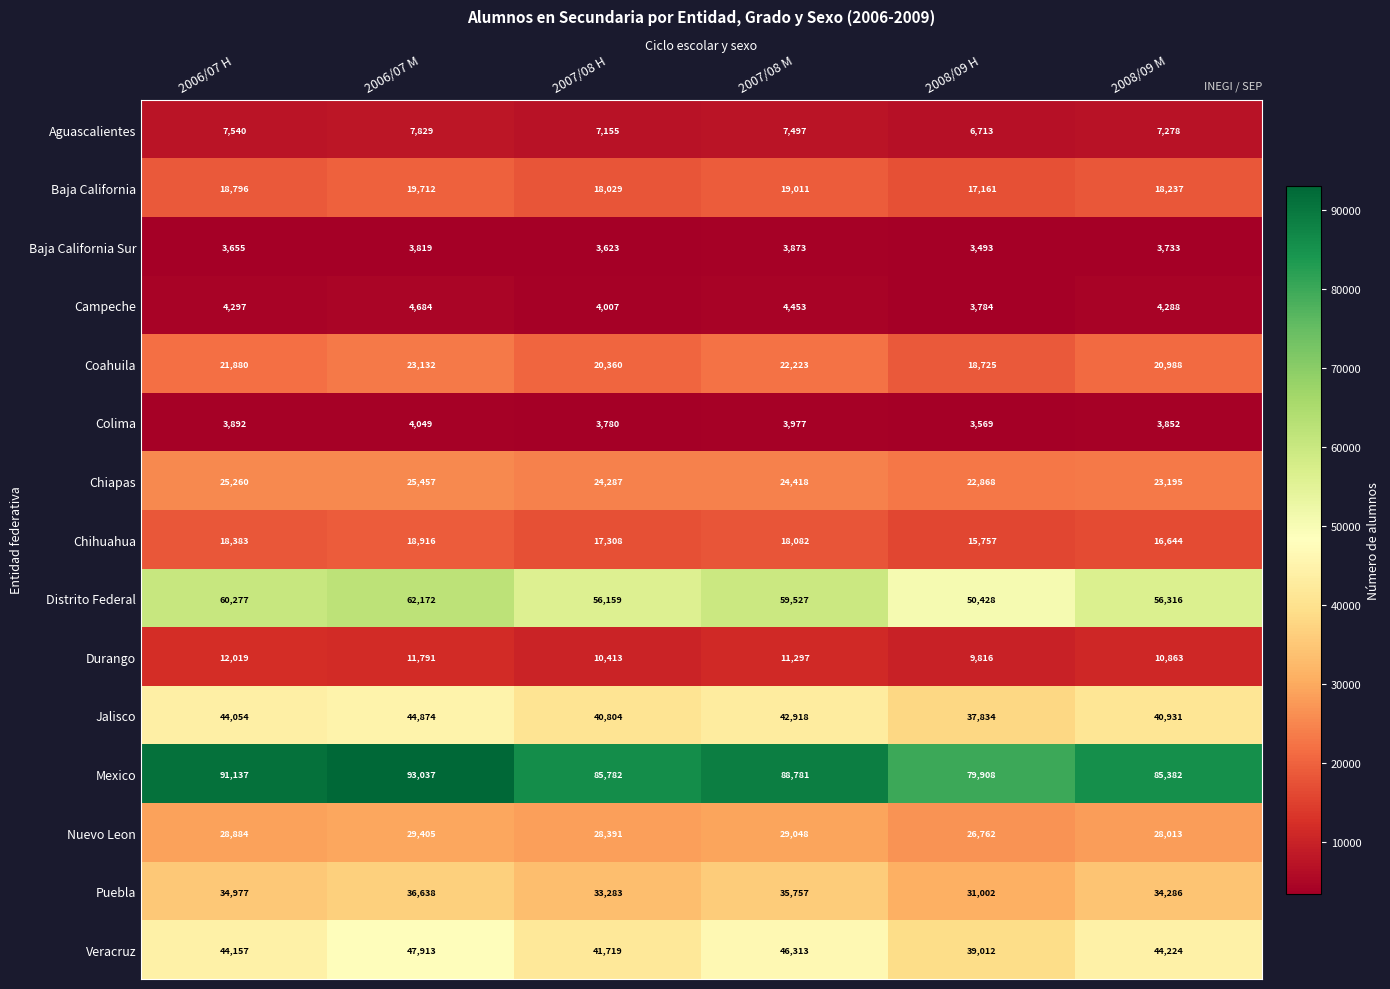

Is it true that Jalisco equals 37834 at 2008/09 H?

True